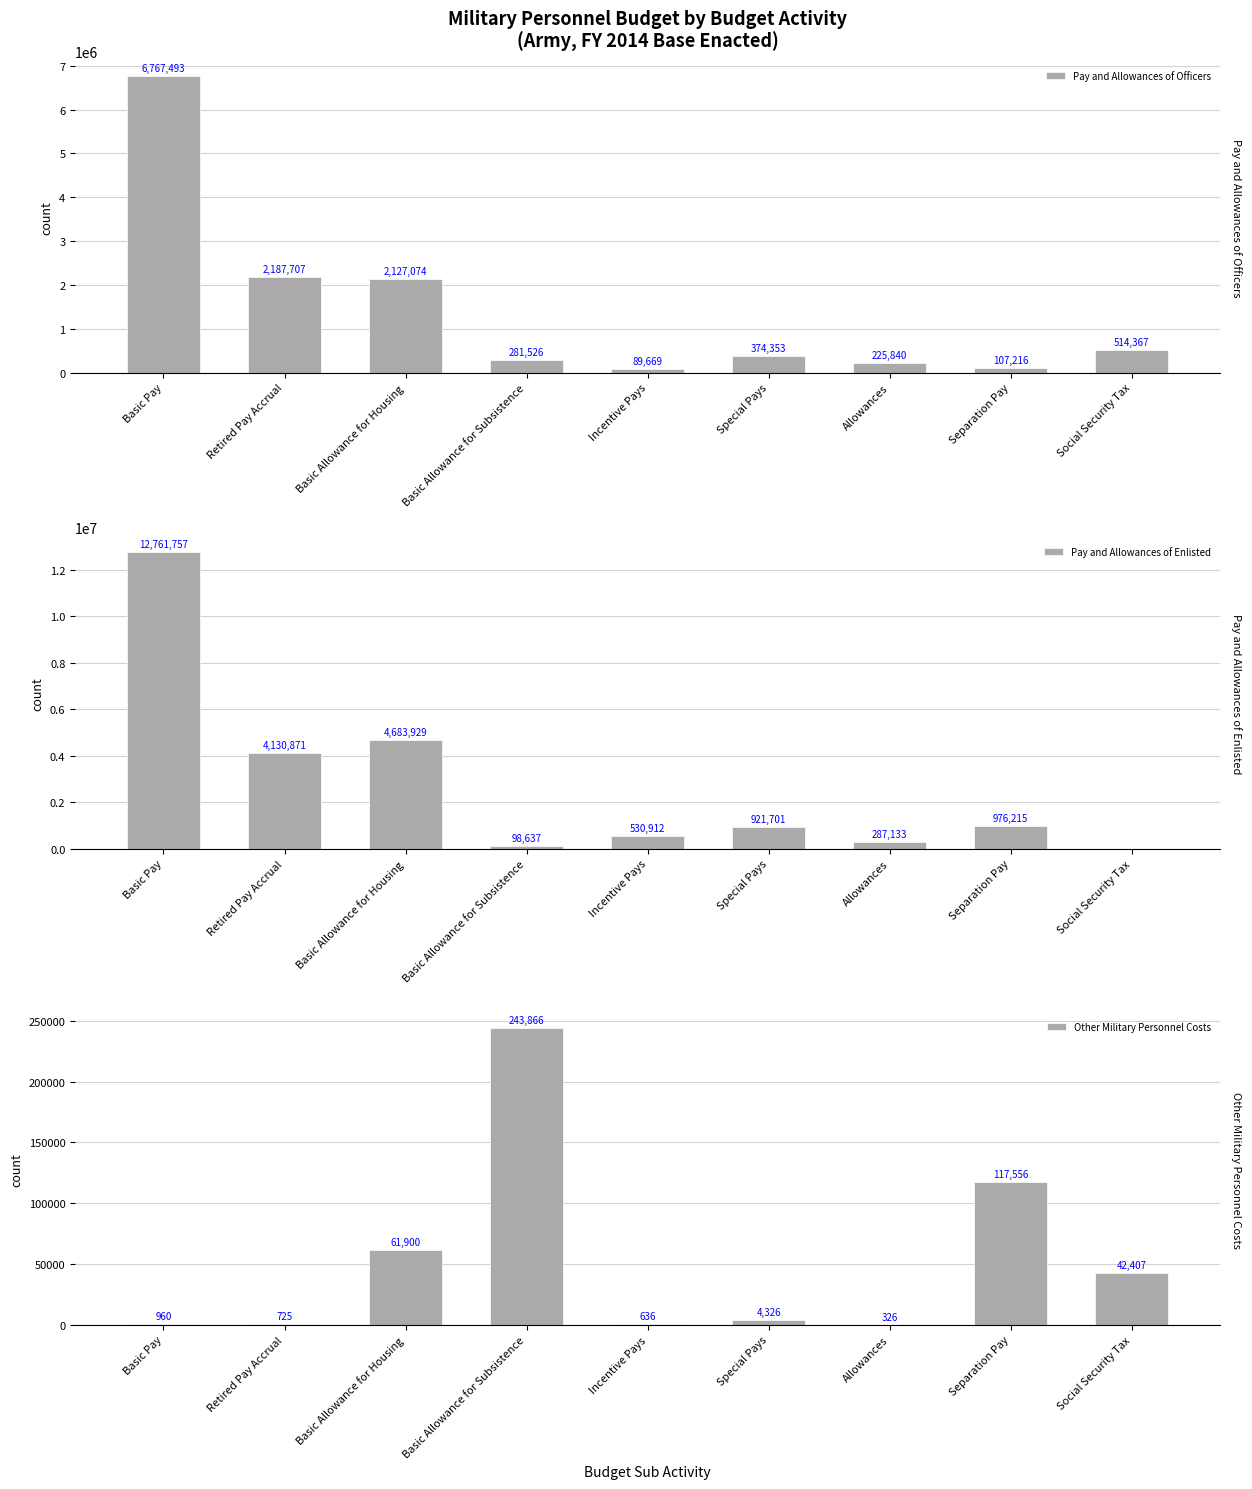

How many groups of bars are there?

9